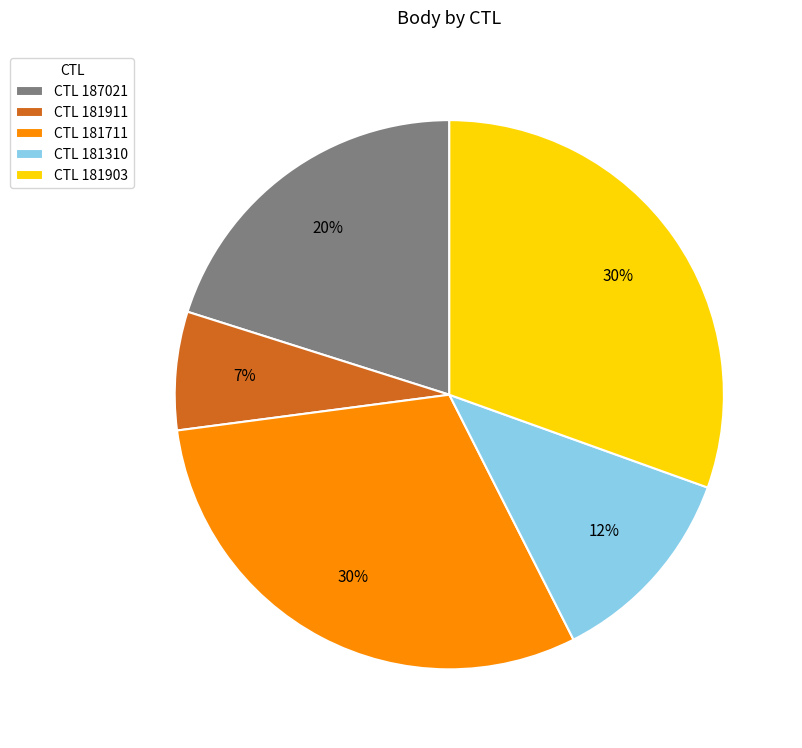

Which slice is the smallest?

CTL 181911